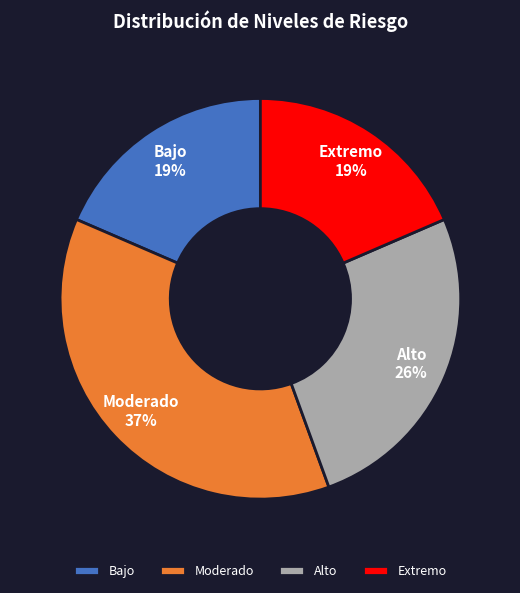

Approximately how many times larger is the value at Bajo compared to Moderado?

0.5